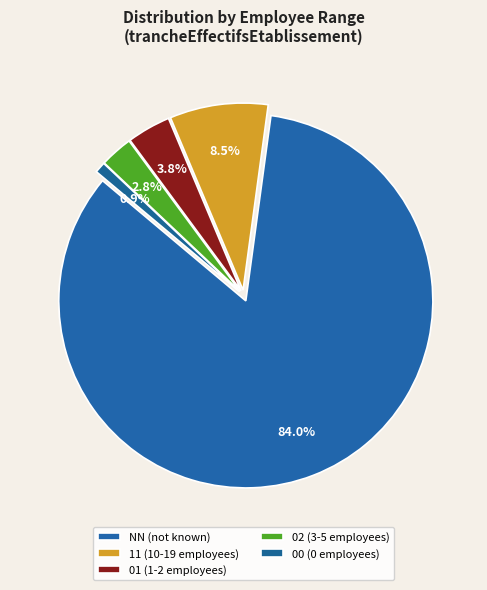

Count the number of slices in the pie.

5